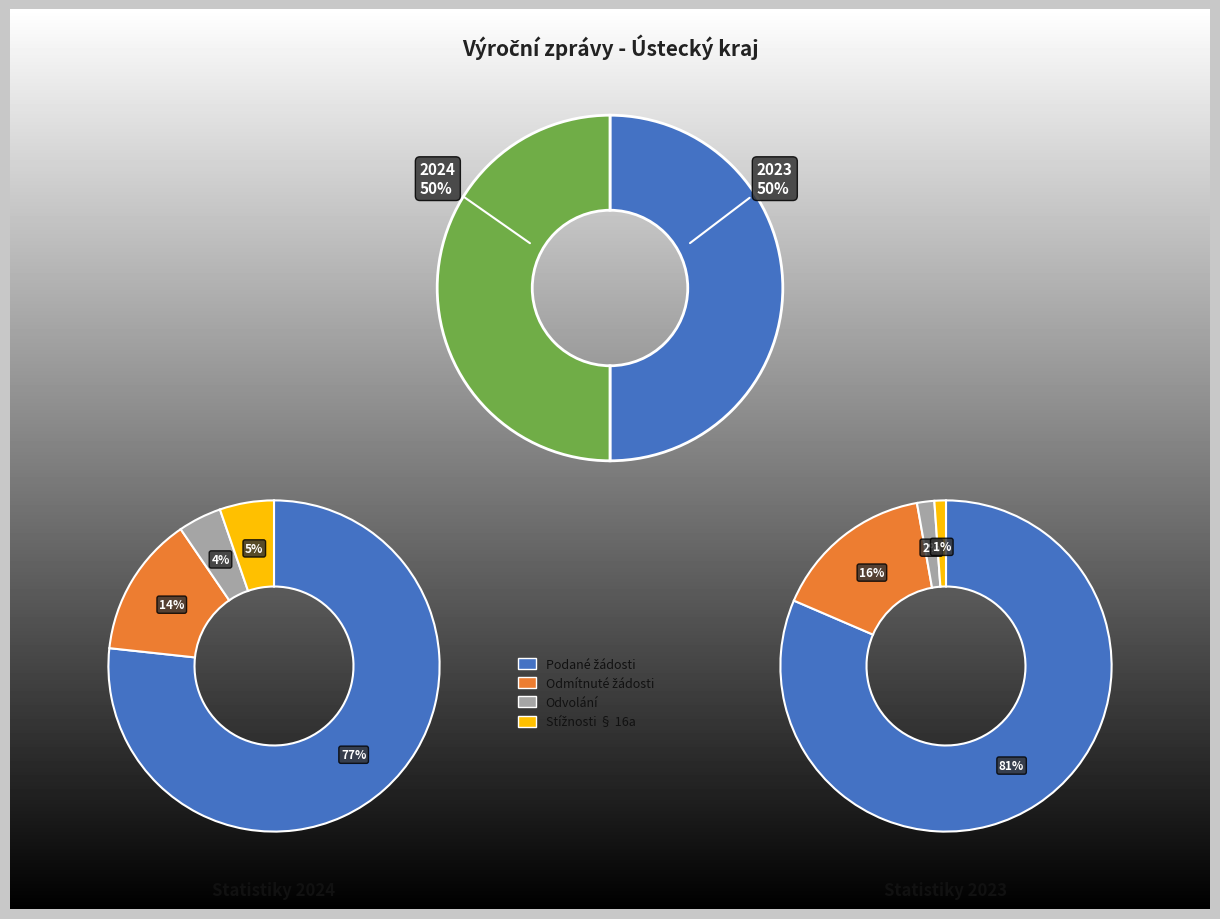

How many segments does this pie chart have?

2